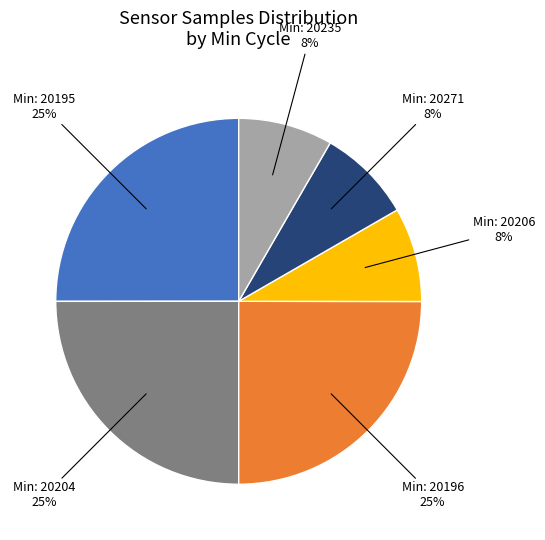

To the nearest percent, what is the average slice percentage?

17%